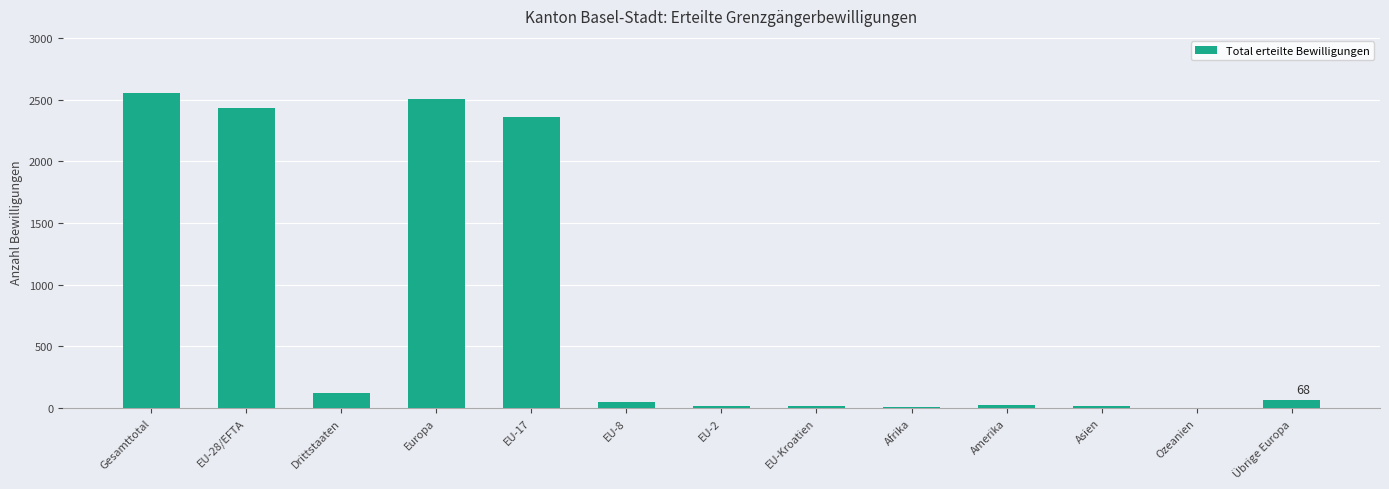

What is the ratio of the value at Gesamttotal to the value at EU-2?

142.1